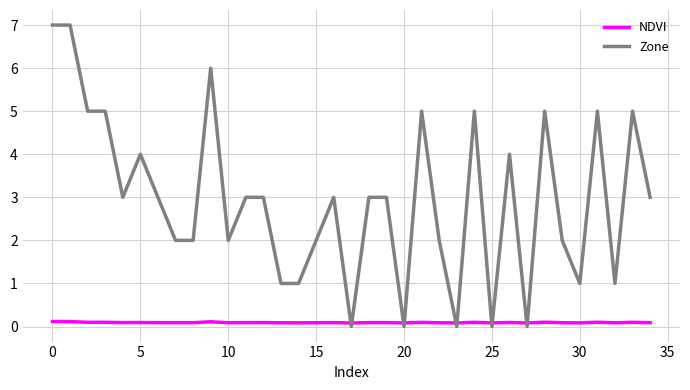

How many times do NDVI and Zone cross each other?

10